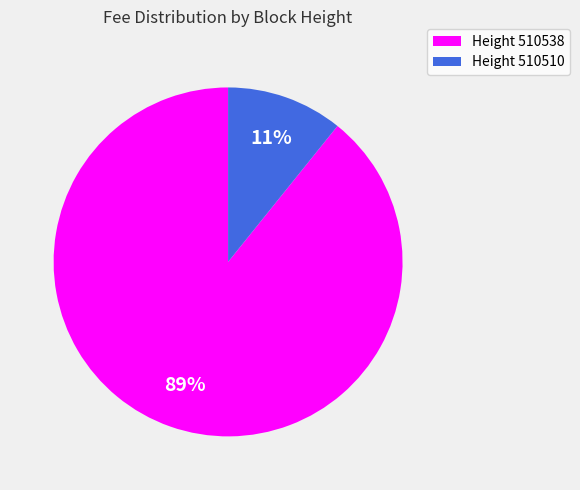

Which slice is the smallest?

Height 510510